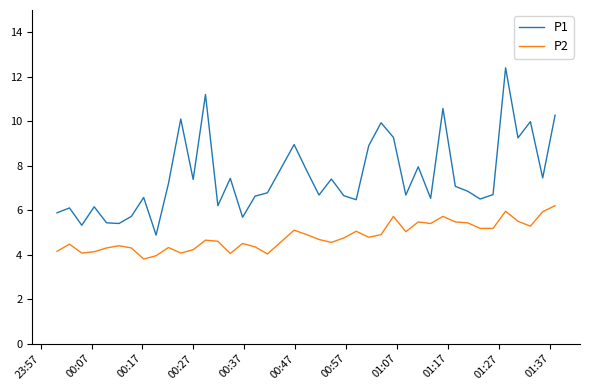

What is the smallest value displayed?

3.8